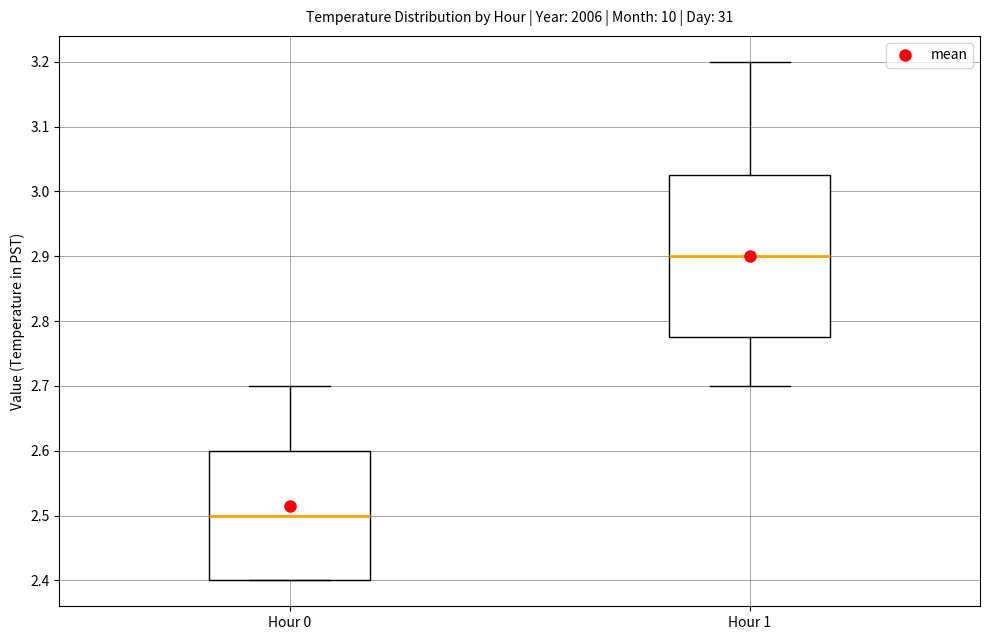

Reading left to right, read every box against the y-axis: the position of its median line, the range the box covers, and the ends of its whiskers. The values are not printed on the chart, so give them approximately, as read against the axis.

Hour 0: median 2.50, box 2.40 to 2.60, whiskers 2.40 to 2.70
Hour 1: median 2.90, box 2.78 to 3.03, whiskers 2.70 to 3.20